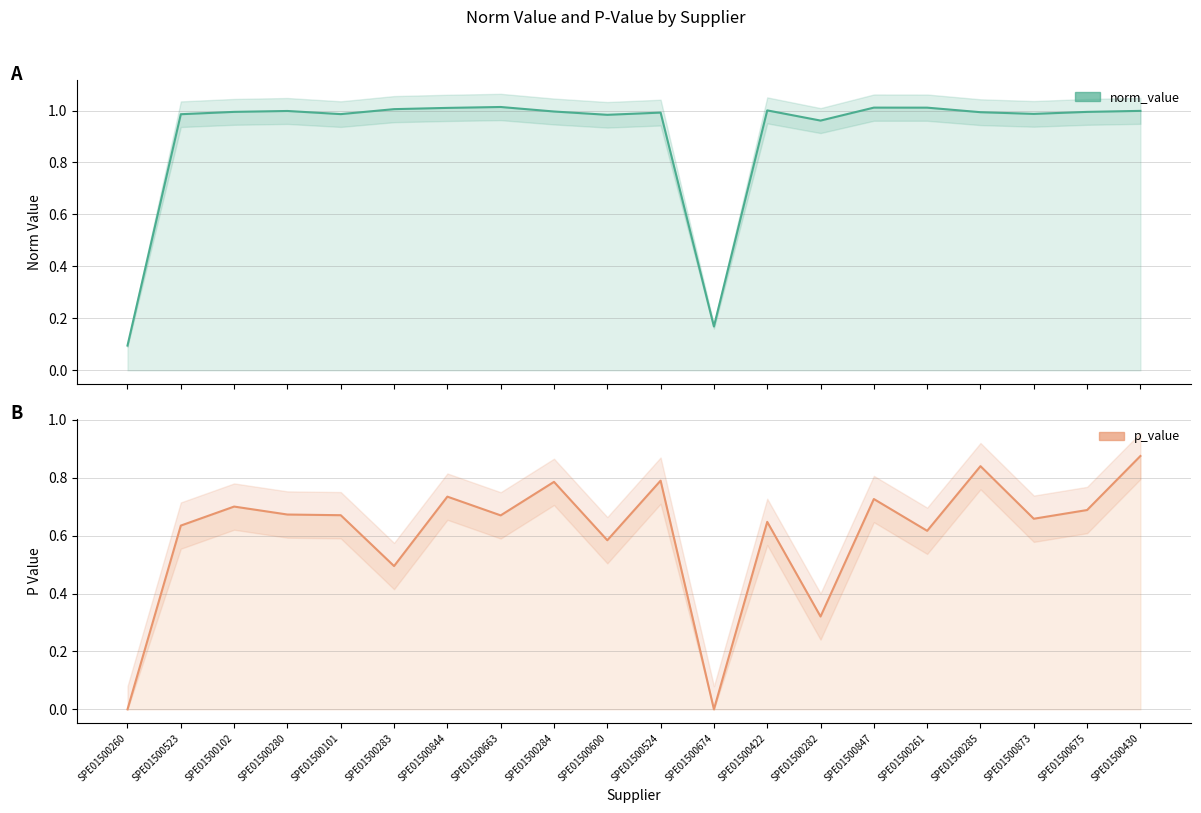

At how many categories does at least one series exceed 0?

20